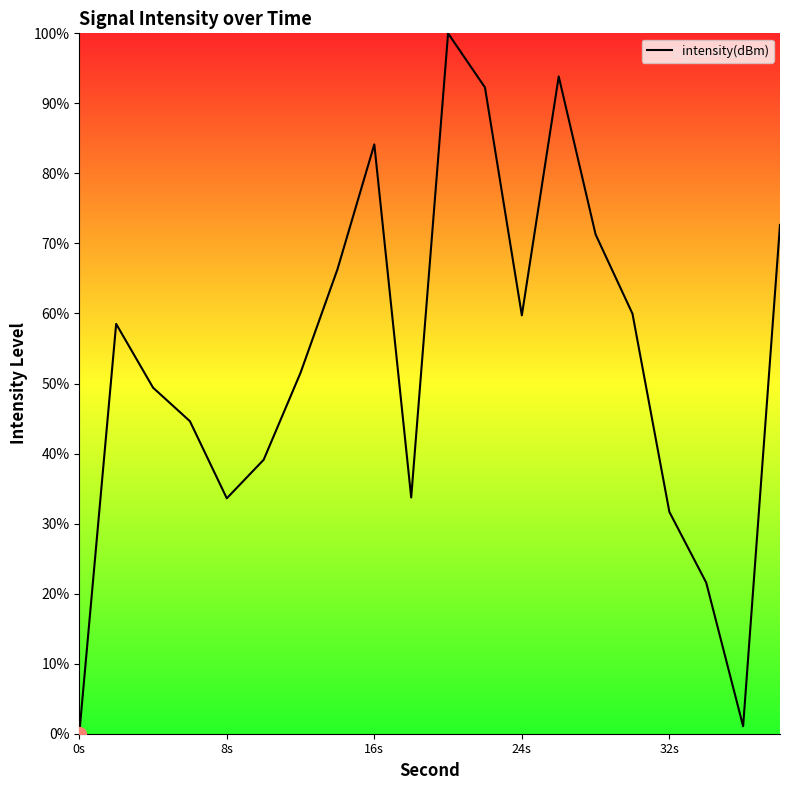

What is the difference between the maximum and minimum values?

100.0